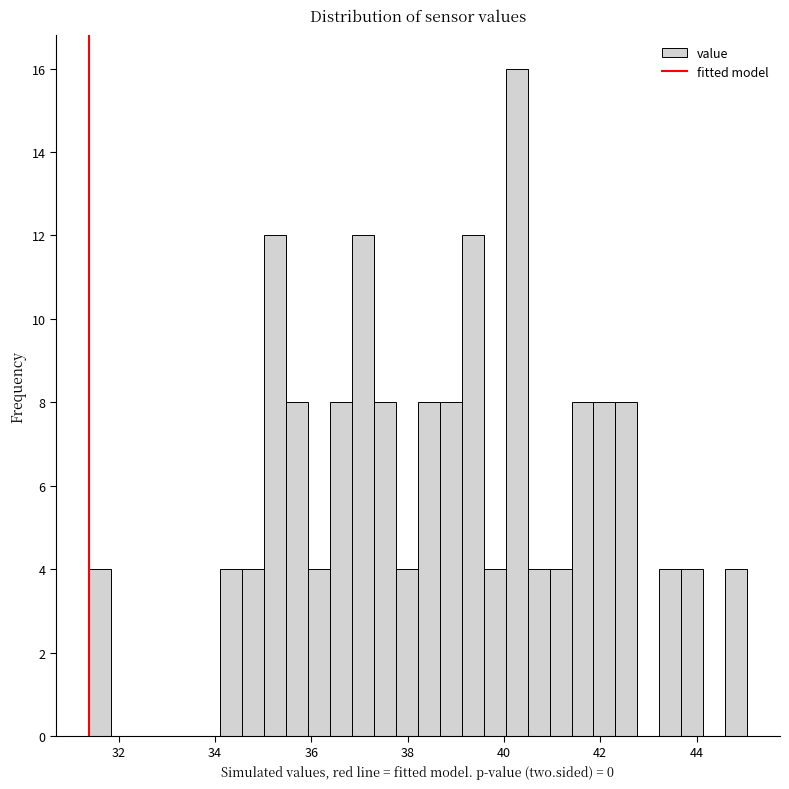

Read against the x-axis, roughly where is the centre of the tallest bar?

40.2